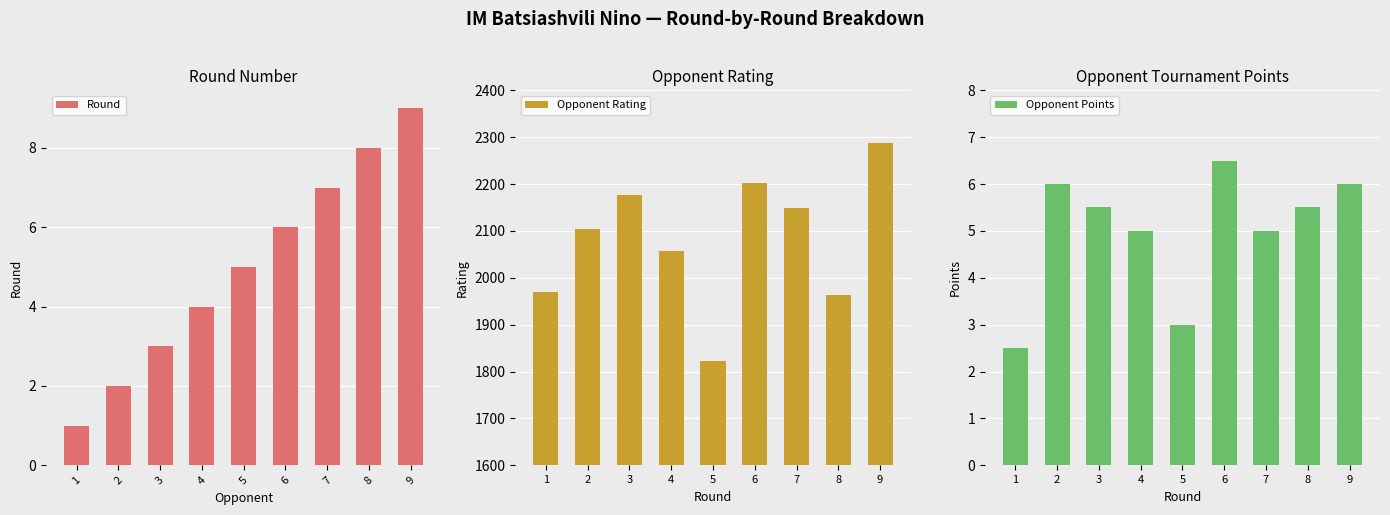

What is the value of the Opponent Points bar at the 2nd from the left?

6.0